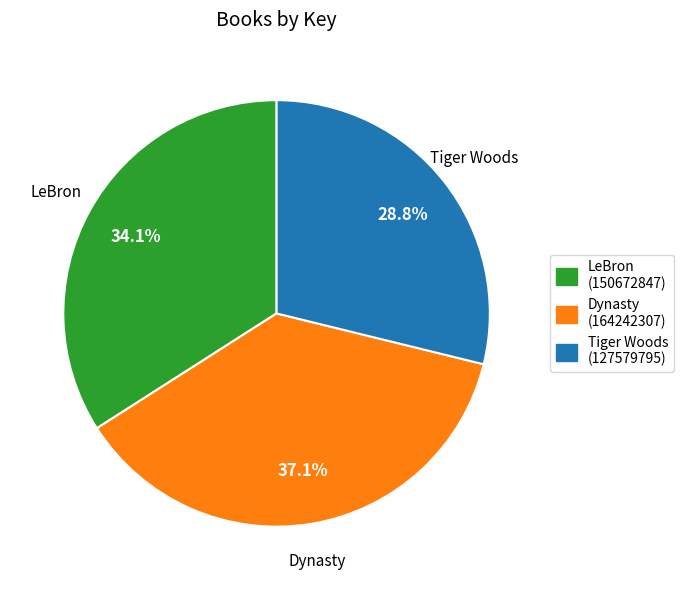

How many segments does this pie chart have?

3